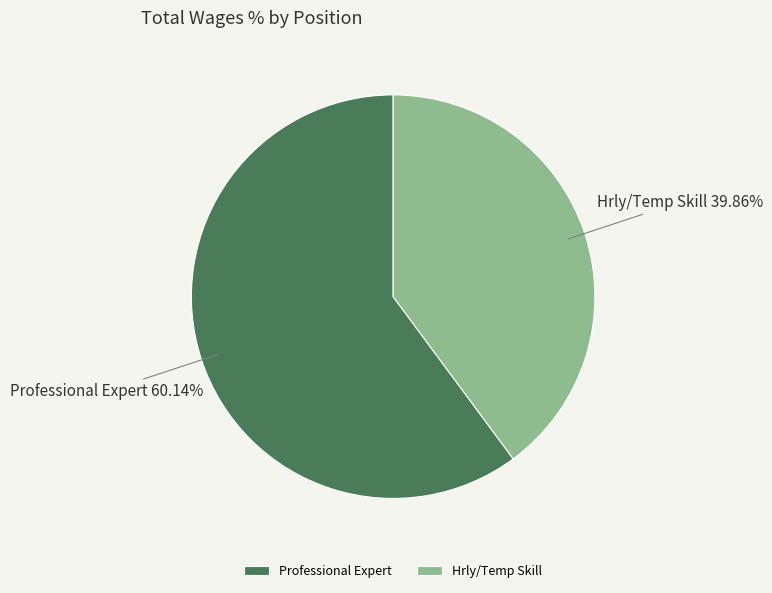

To the nearest percent, what is the difference between the largest and smallest slice percentages?

20%